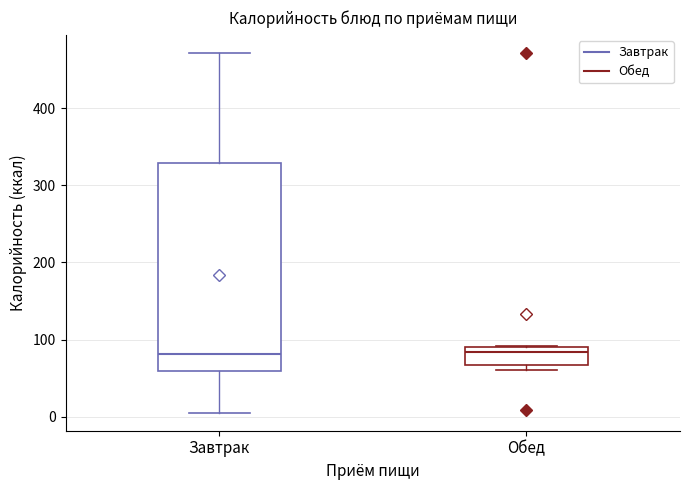

Which box is the tallest, from its lower edge to its upper edge?

Завтрак